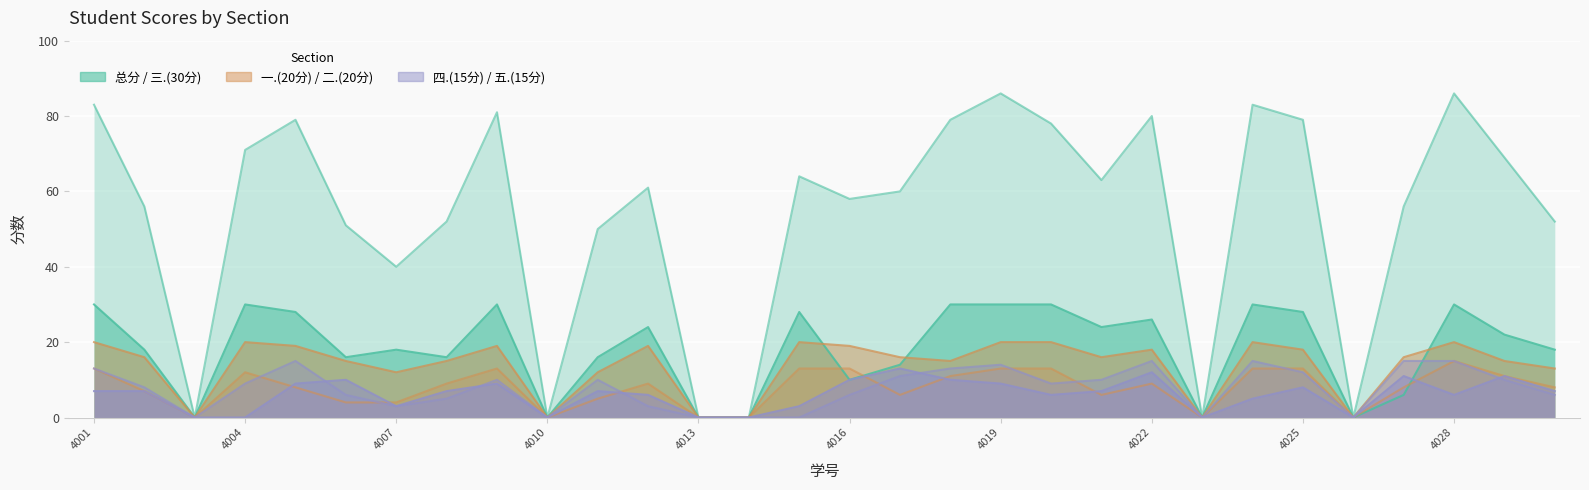

Which series has the largest total across all categories?

总分